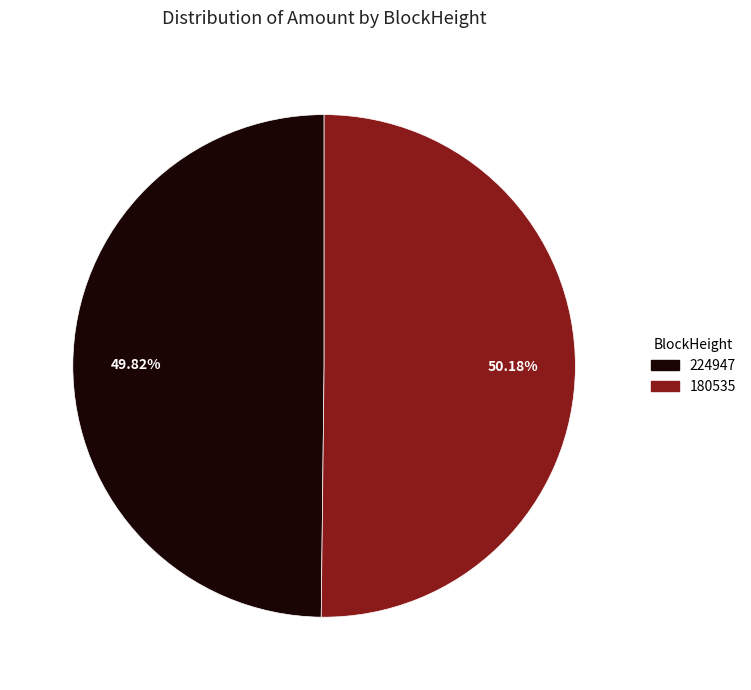

Is there a majority slice in this chart?

Yes